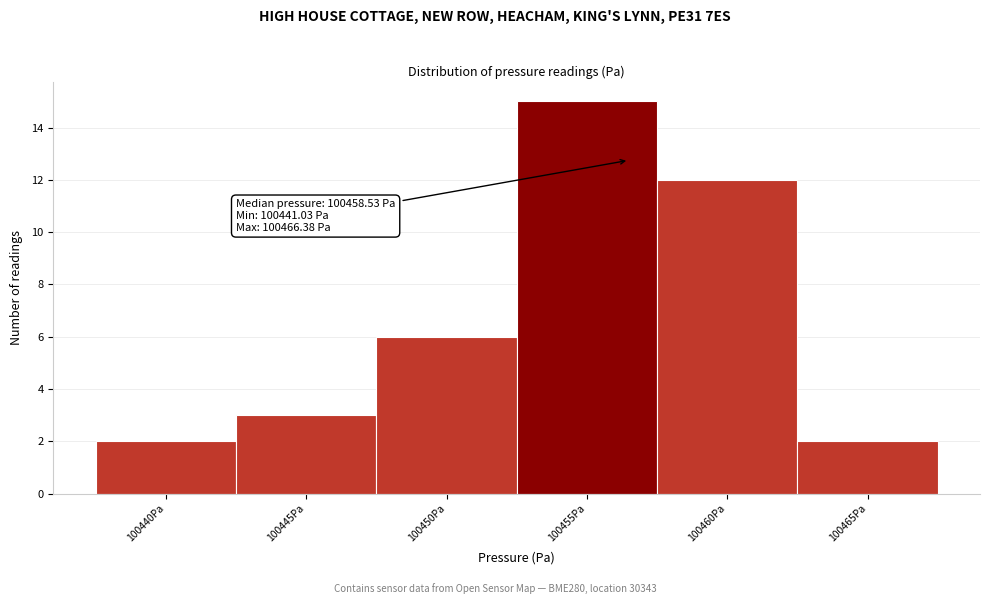

Reading left to right, extract all data points from this chart.

2	3	6	15	12	2